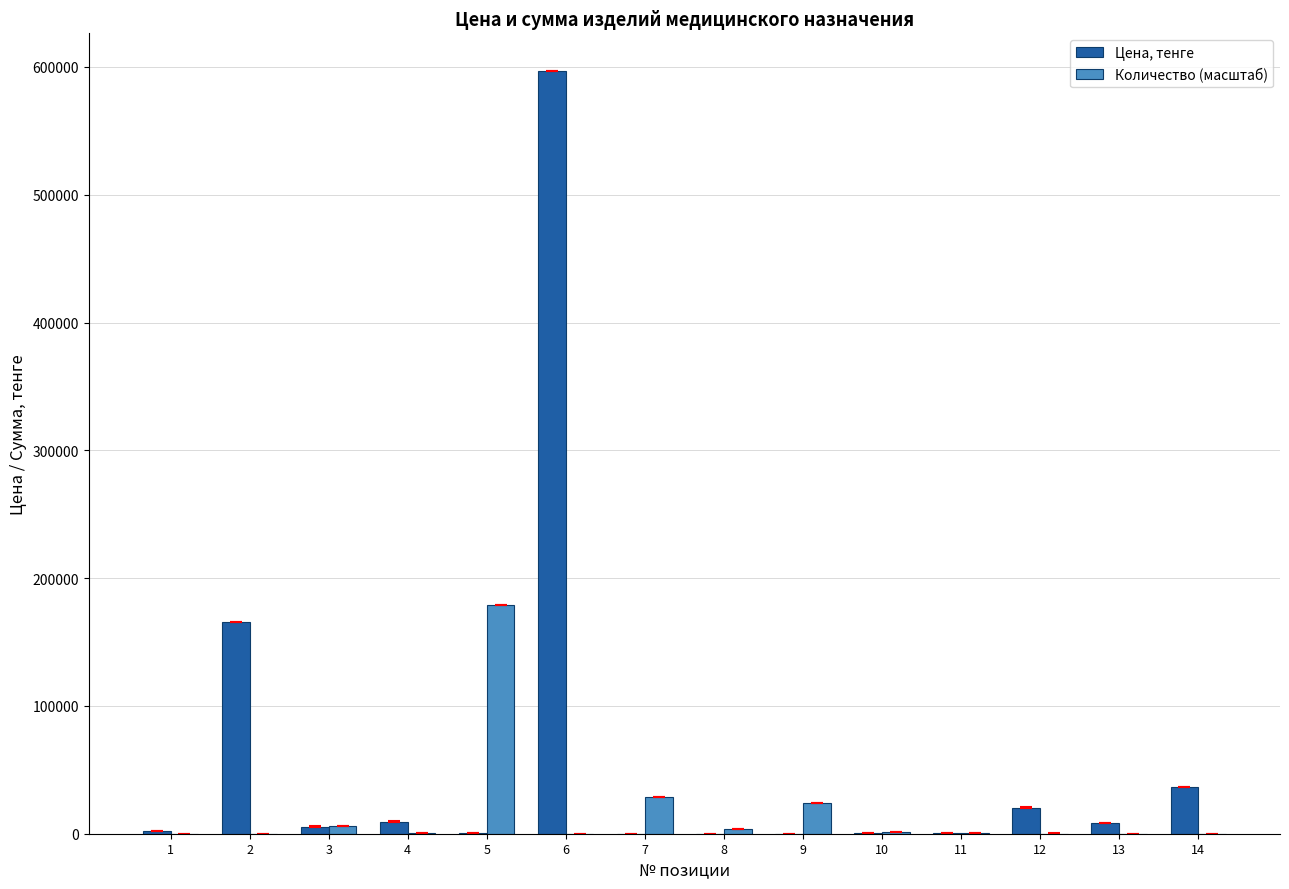

Is the value of Количество (масштаб) at 9 greater than the value of Цена, тенге at 10?

Yes